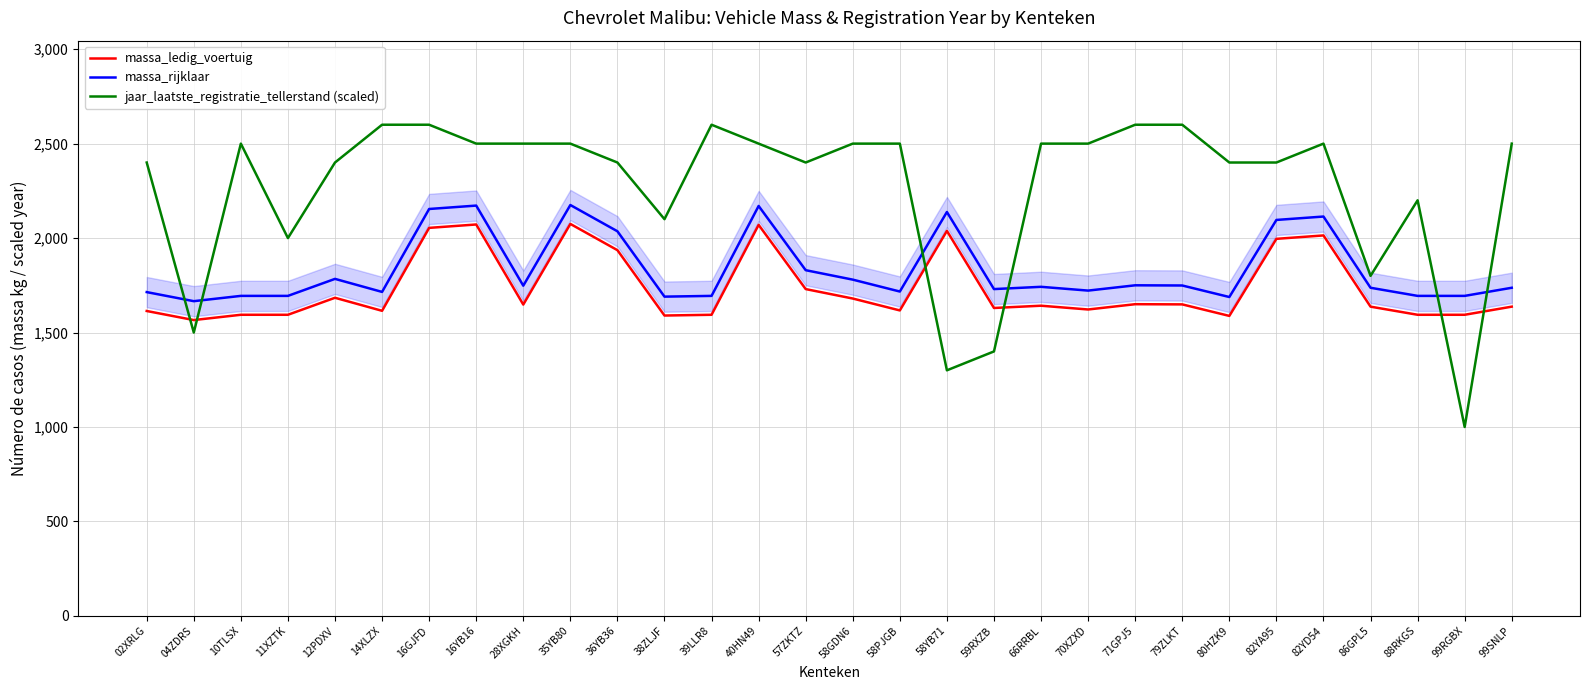

Which has a higher value, 79ZLKT or 12PDXV?

12PDXV